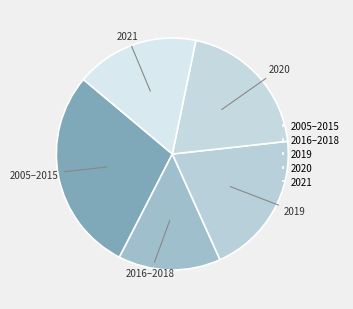

Is the sum of 2019 and 2020 greater than half?

No